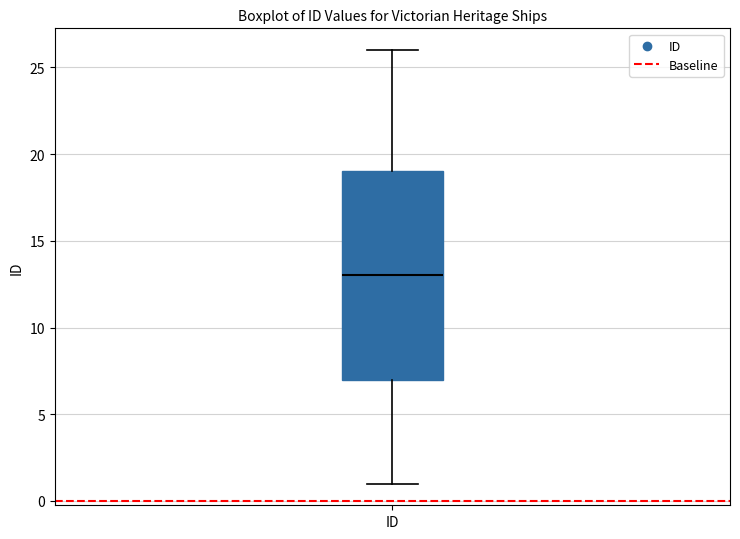

Read this box plot against the y-axis: the position of the median line, the range covered by the box, and the ends of both whiskers. The values are not printed on the chart, so give them approximately, as read against the axis.

median 13, box 7 to 19, whiskers 1 to 26